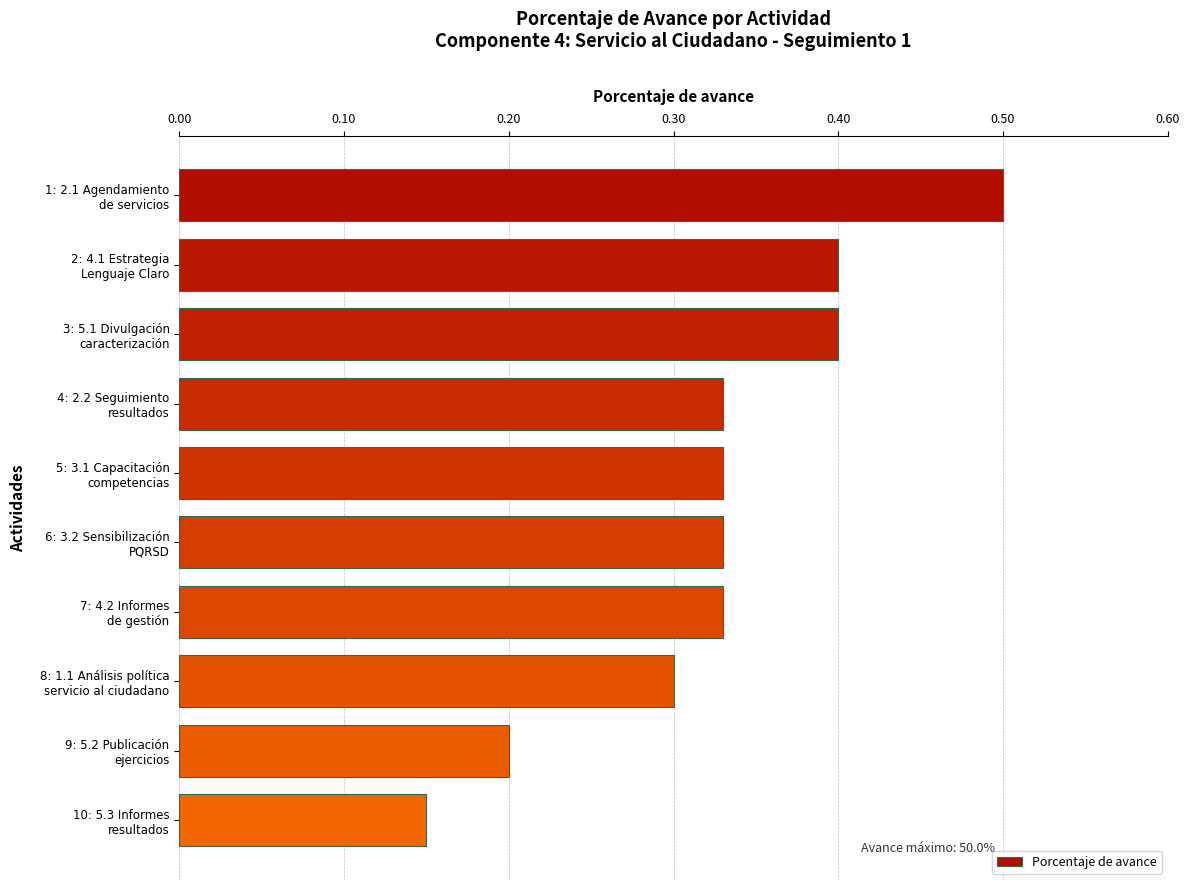

What is the sum of all values?

3.3